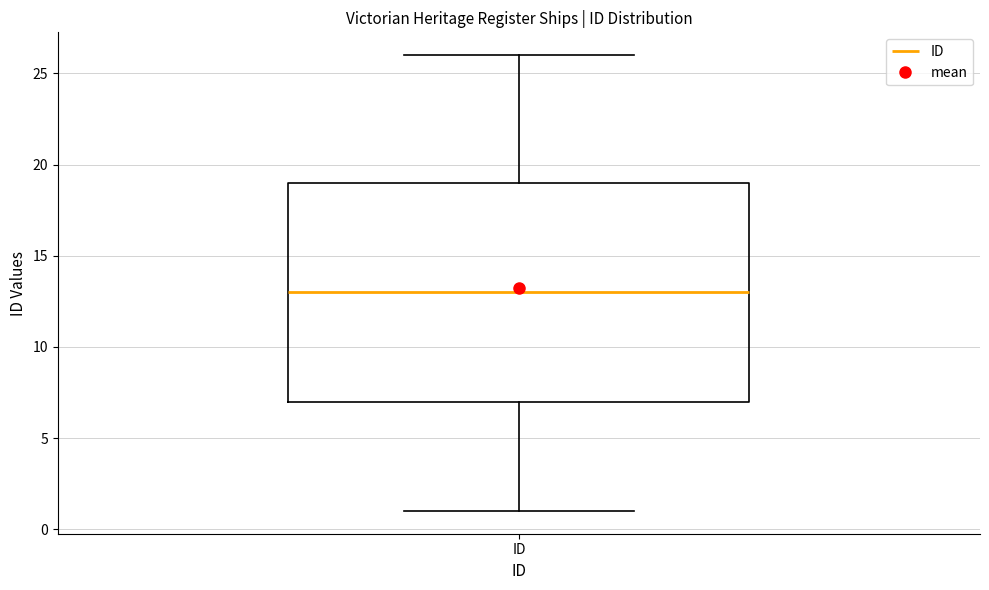

Read this box plot against the y-axis: the position of the median line, the range covered by the box, and the ends of both whiskers. The values are not printed on the chart, so give them approximately, as read against the axis.

median 13, box 7 to 19, whiskers 1 to 26